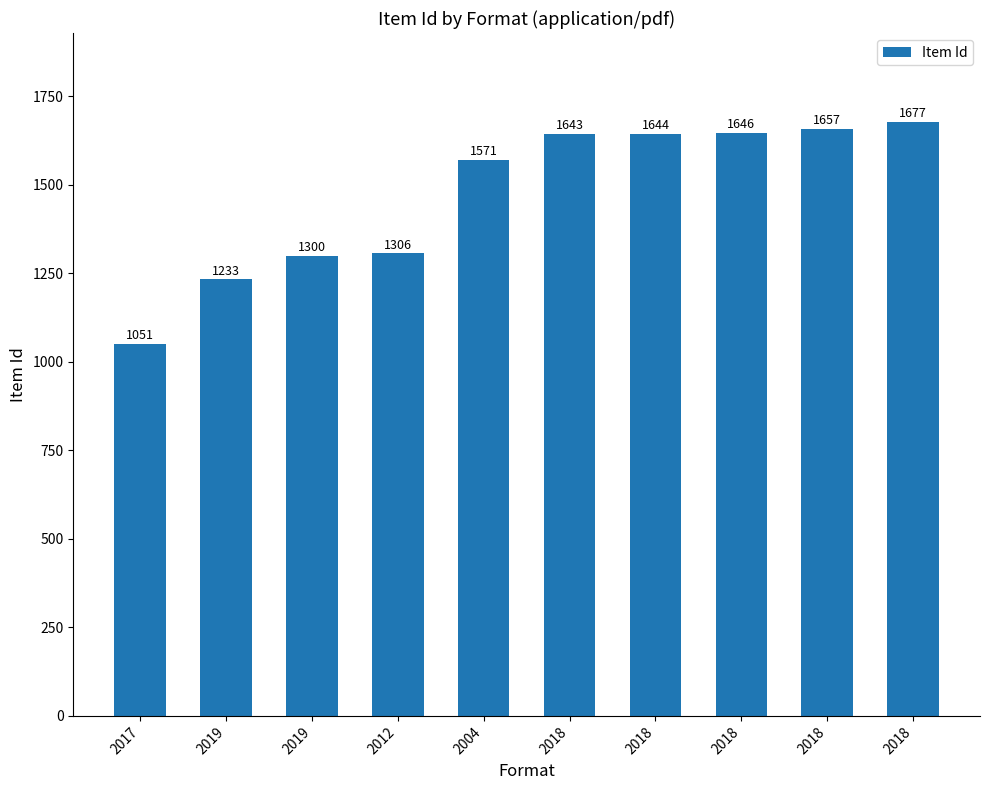

How many bars are there in total?

10